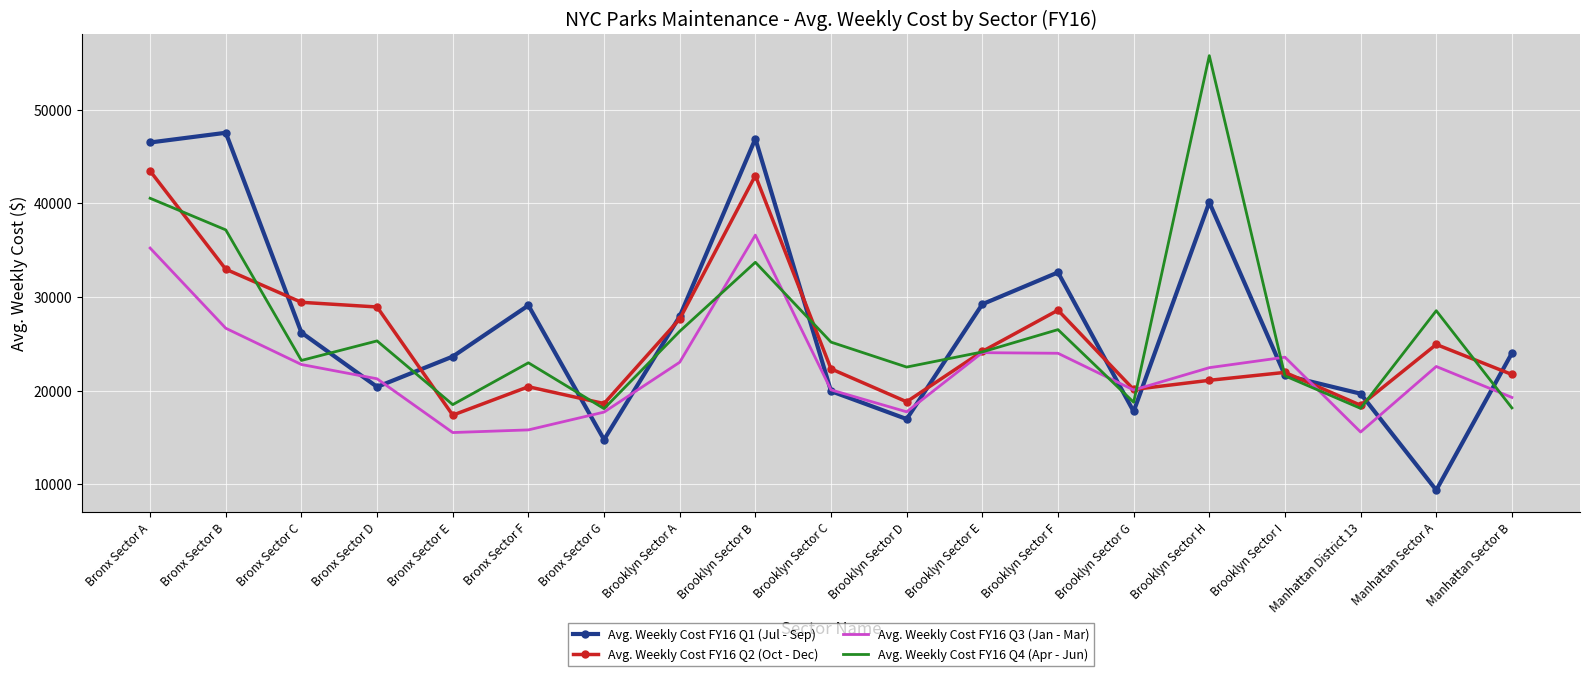

What is the average value of the Avg. Weekly Cost FY16 Q2 (Oct - Dec) series?

25477